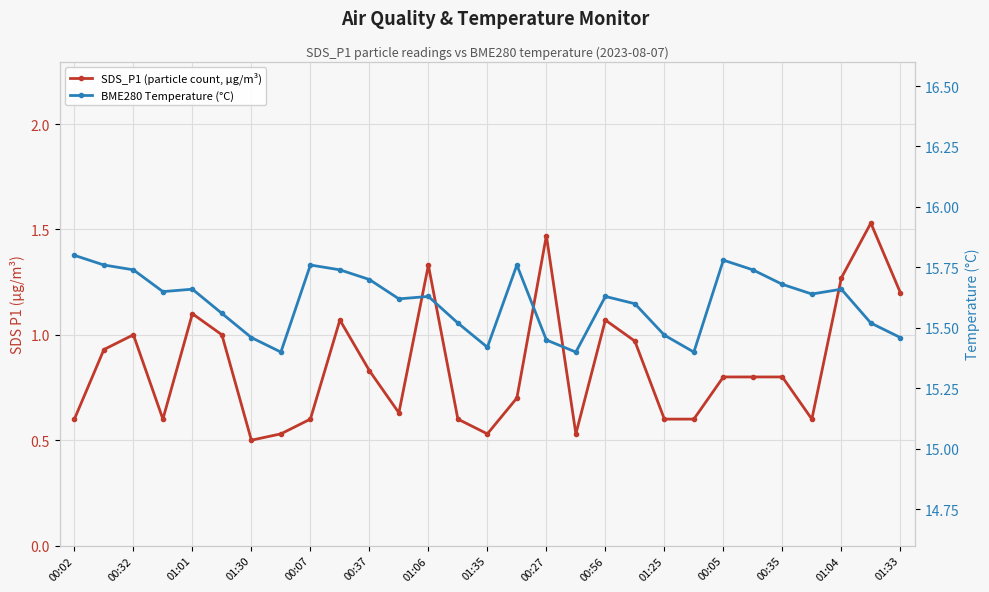

What is the maximum value for BME280 Temperature (°C)?

15.8